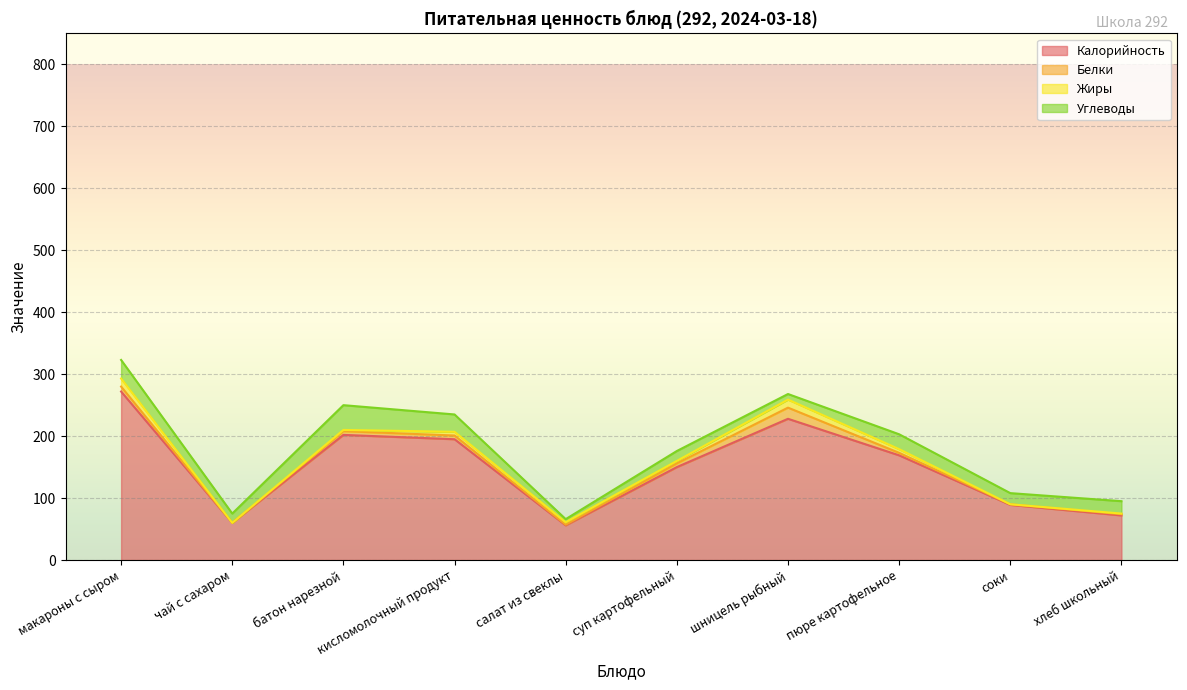

How many times do Жиры and Углеводы cross each other?

2